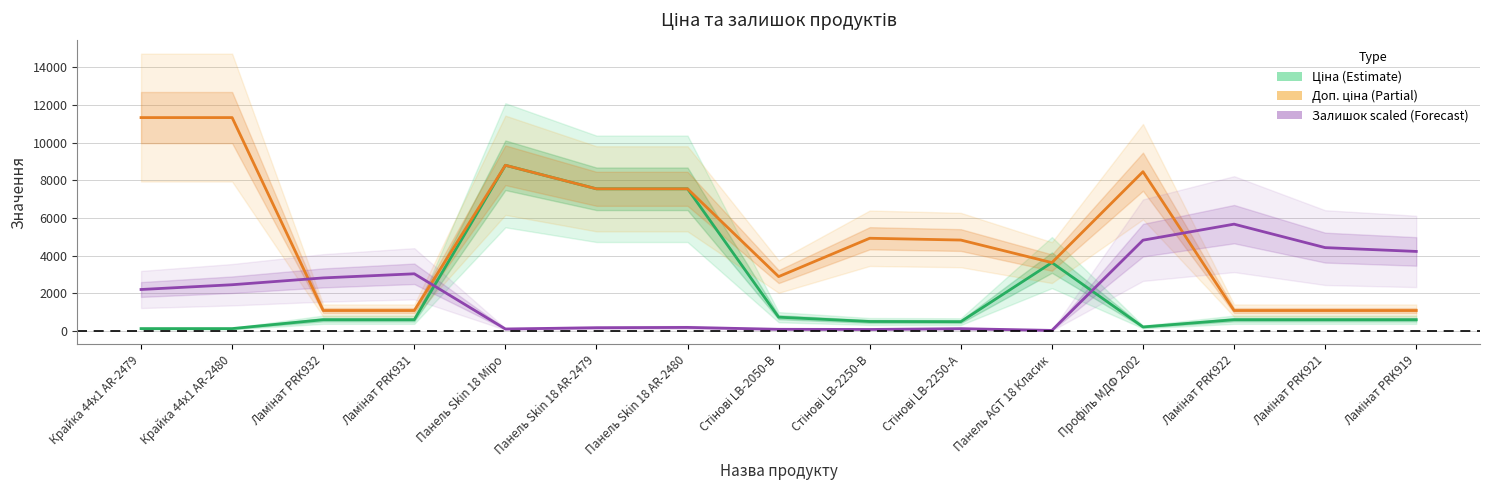

Read the Ціна (Estimate) value at Ламінат PRK922.

586.0